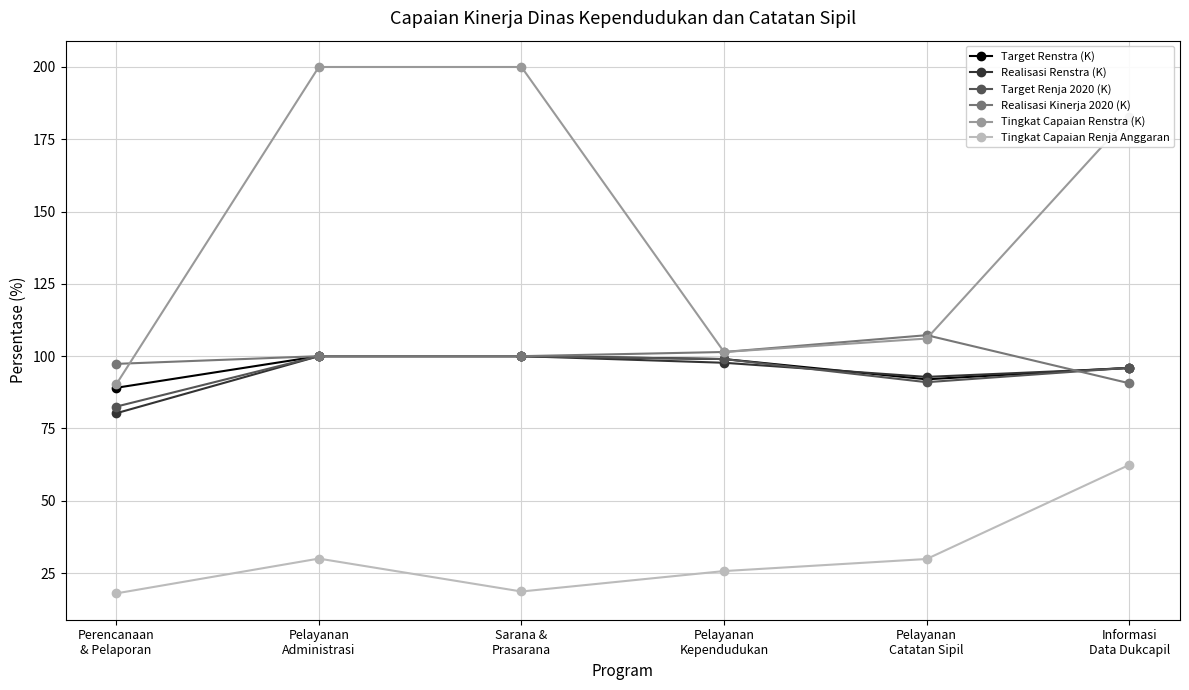

What is the maximum value for Realisasi Renstra (K)?

100.0